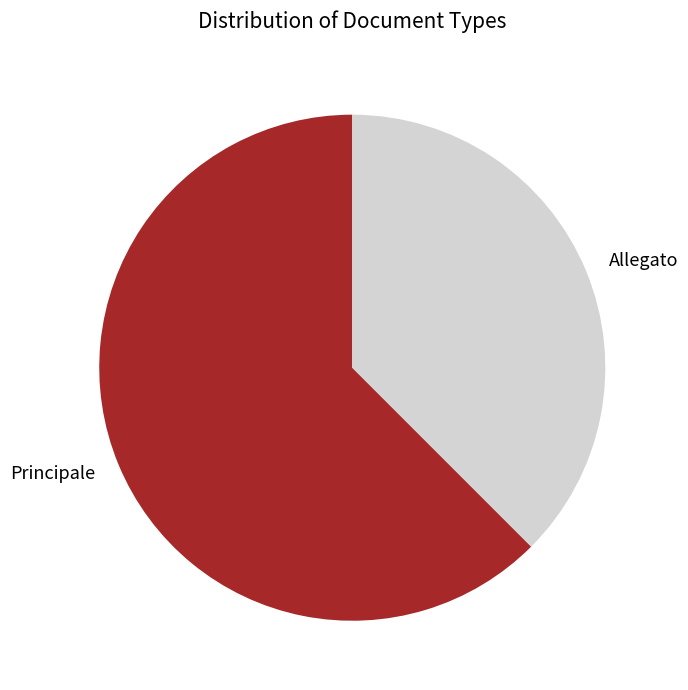

Which category accounts for the majority?

Principale